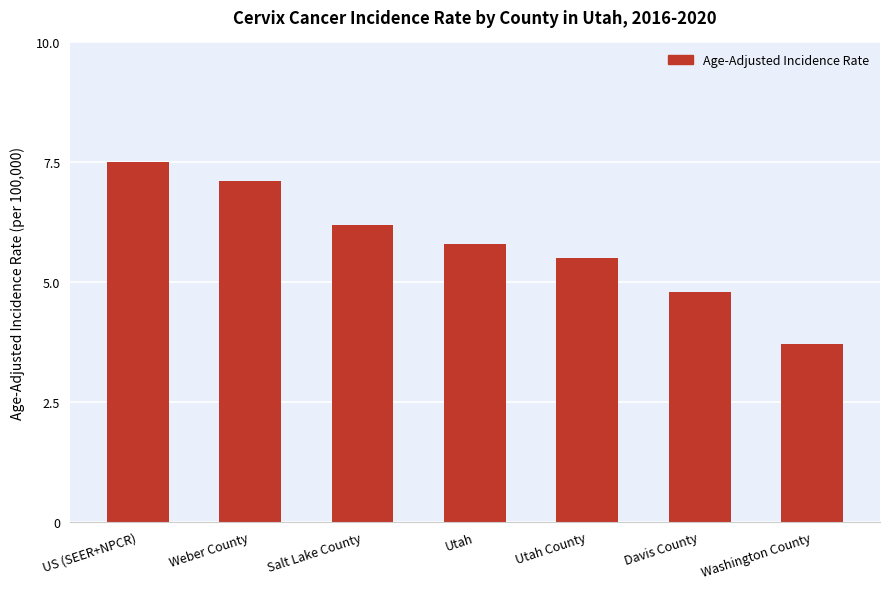

Is it true that the value at Utah is 5.8?

True